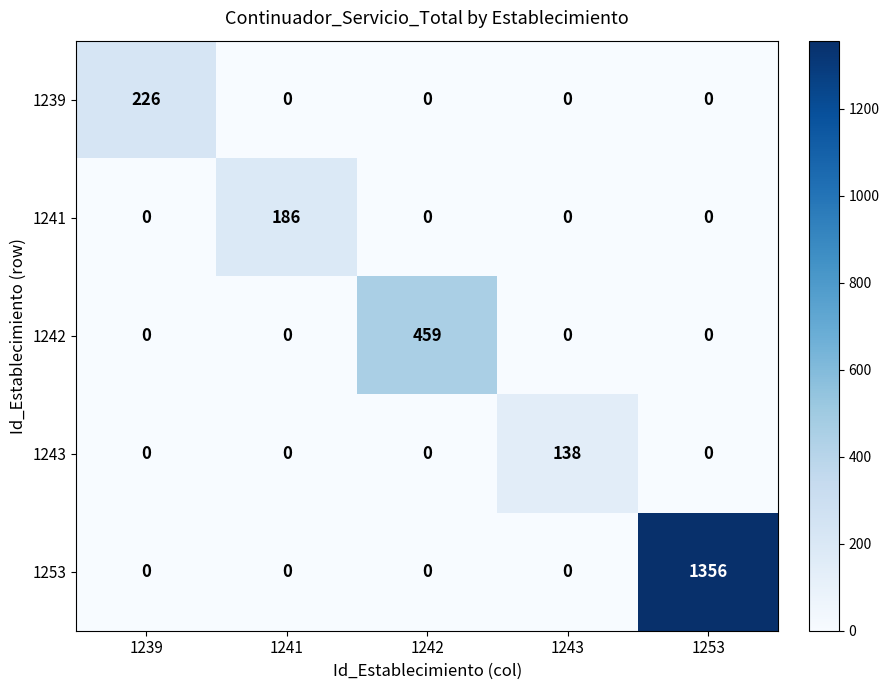

Which series has the widest spread of values?

1253